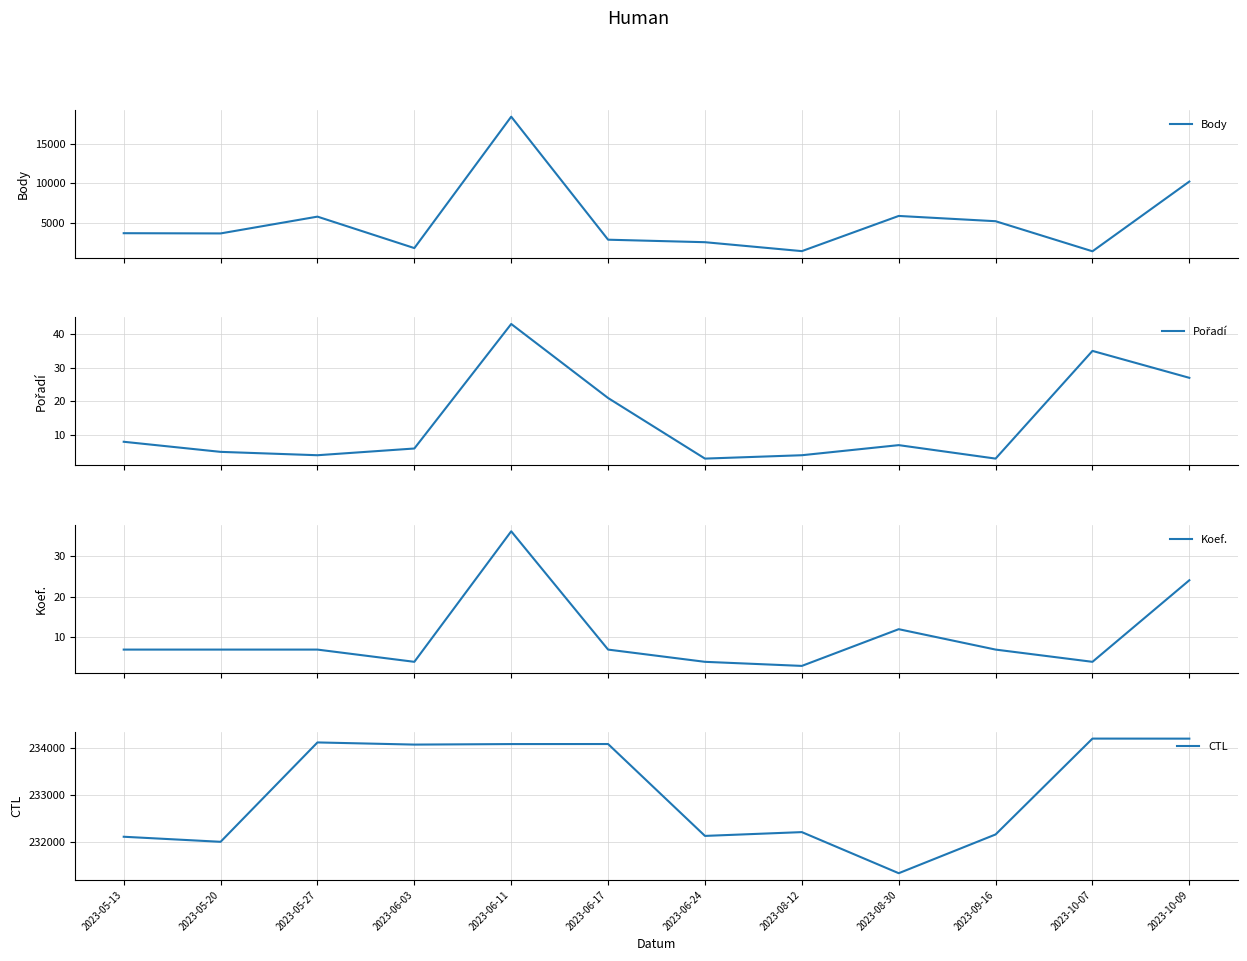

True or false: CTL has a value of 231331 at 2023-08-30.

True